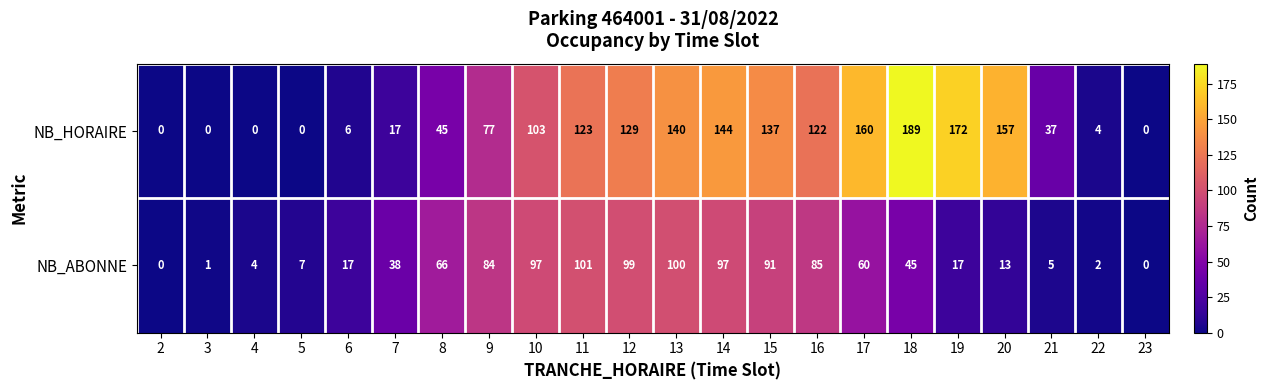

Which series changed the most between 12 and 20?

NB_ABONNE